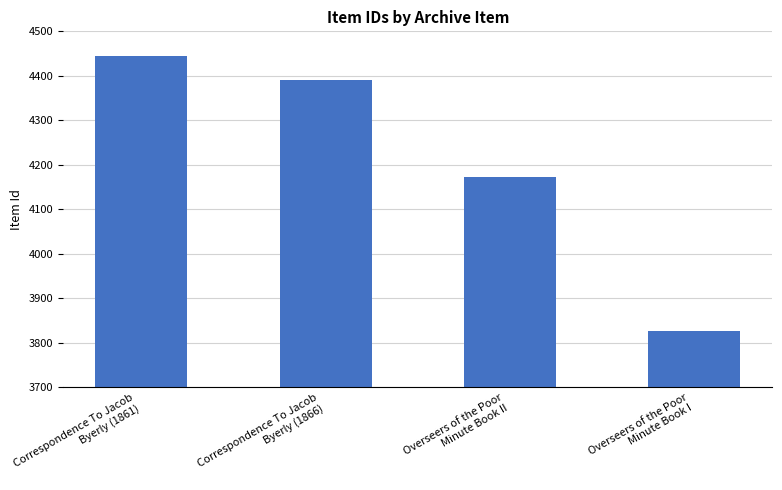

What position from the right is Overseers of the Poor
Minute Book II?

2